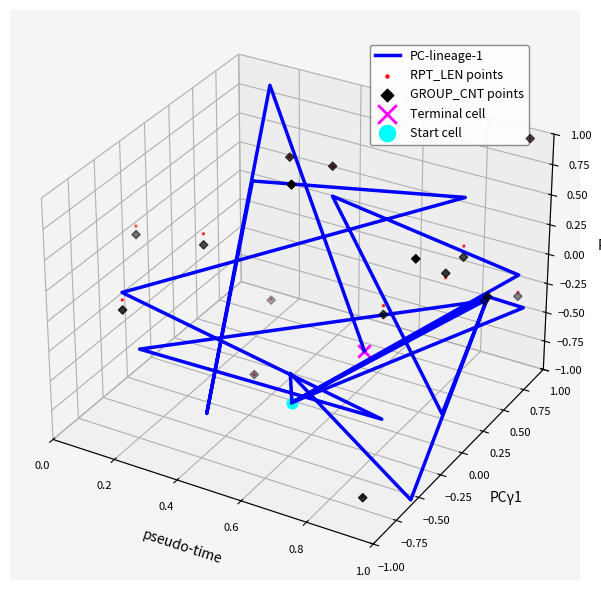

Which series has the largest Y range (max minus min)?

PC-lineage-1